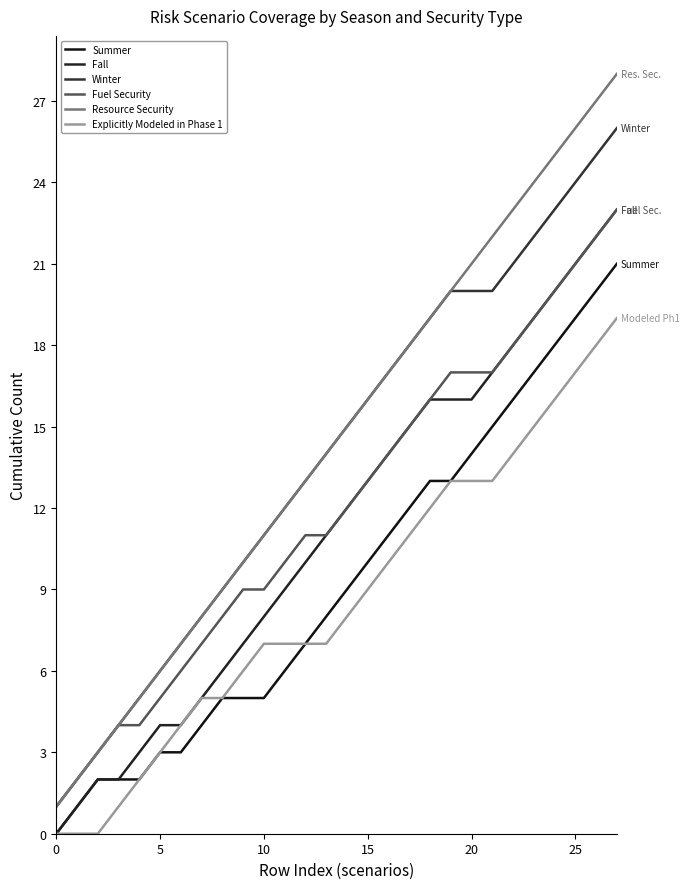

At which label does Fuel Security first exceed 12?

15